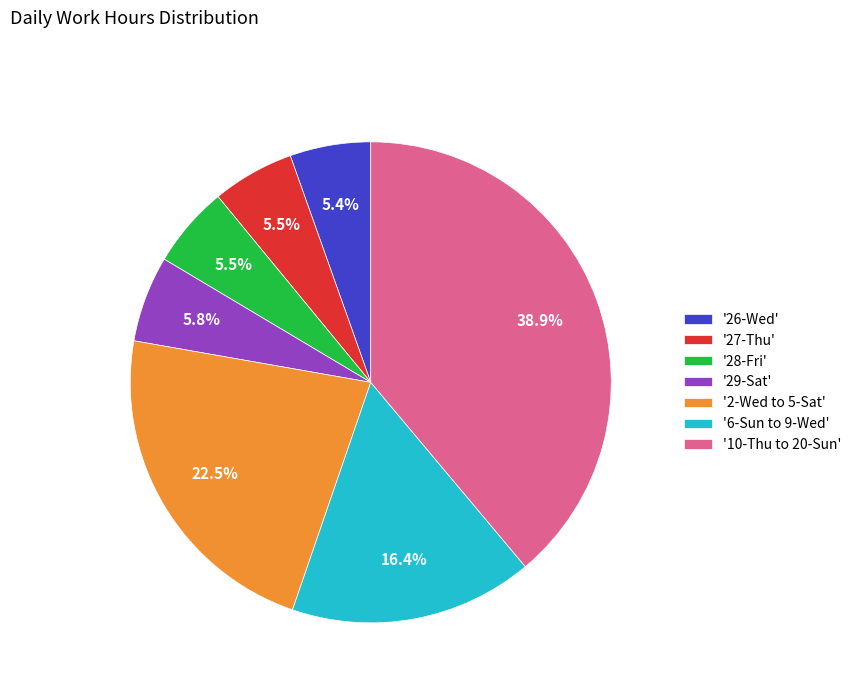

Does '6-Sun to 9-Wed' represent more than half of the total?

No